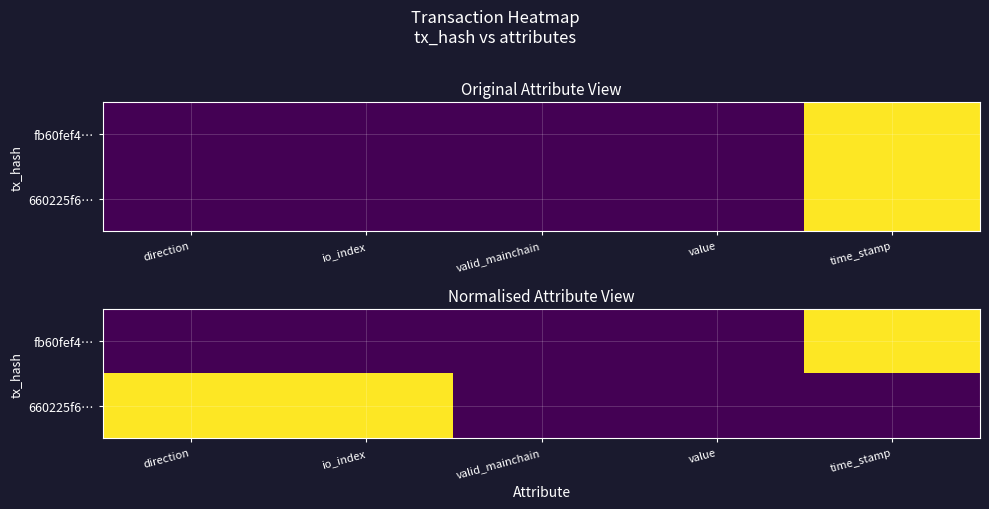

What is the greatest value displayed?

1